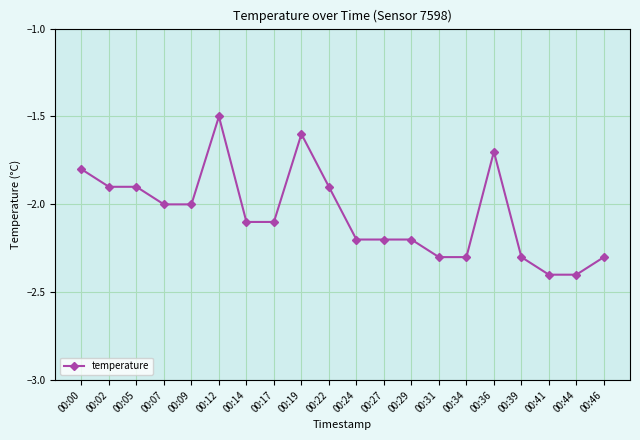

Reading left to right, what are all the values shown in this chart?

00:00=-1.8	00:02=-1.9	00:05=-1.9	00:07=-2.0	00:09=-2.0	00:12=-1.5	00:14=-2.1	00:17=-2.1	00:19=-1.6	00:22=-1.9	00:24=-2.2	00:27=-2.2	00:29=-2.2	00:31=-2.3	00:34=-2.3	00:36=-1.7	00:39=-2.3	00:41=-2.4	00:44=-2.4	00:46=-2.3